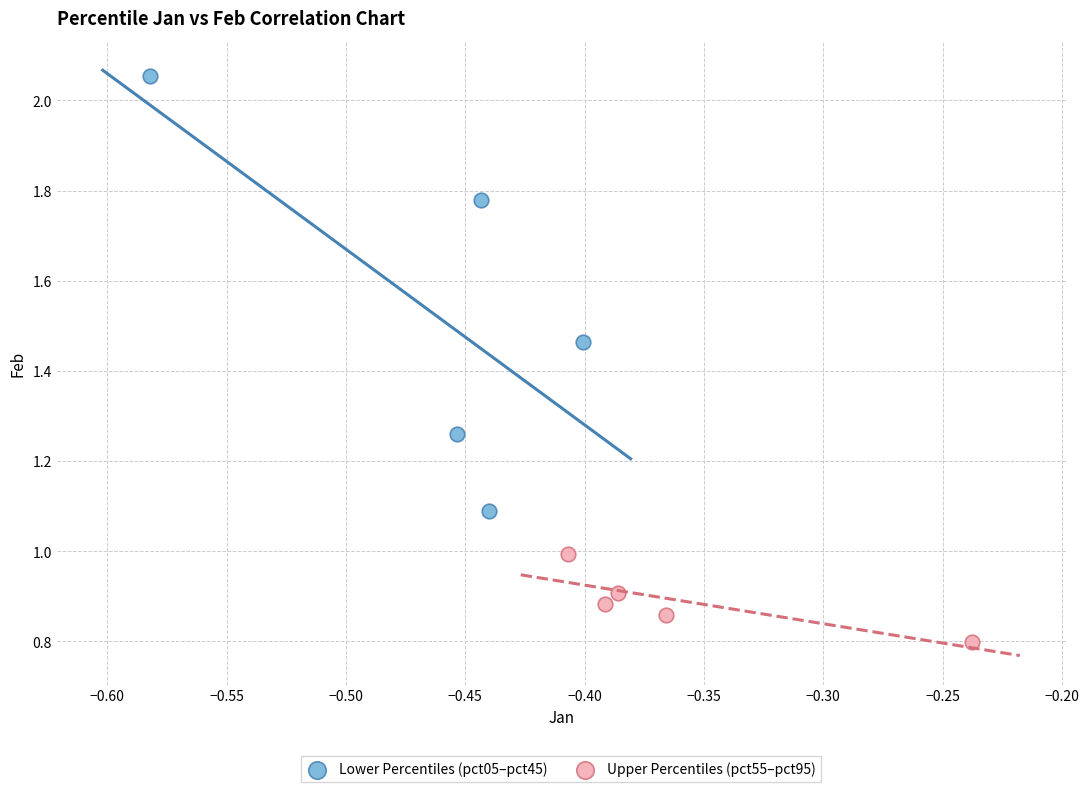

Which series contains the lowest Y value?

Upper Percentiles (pct55–pct95)